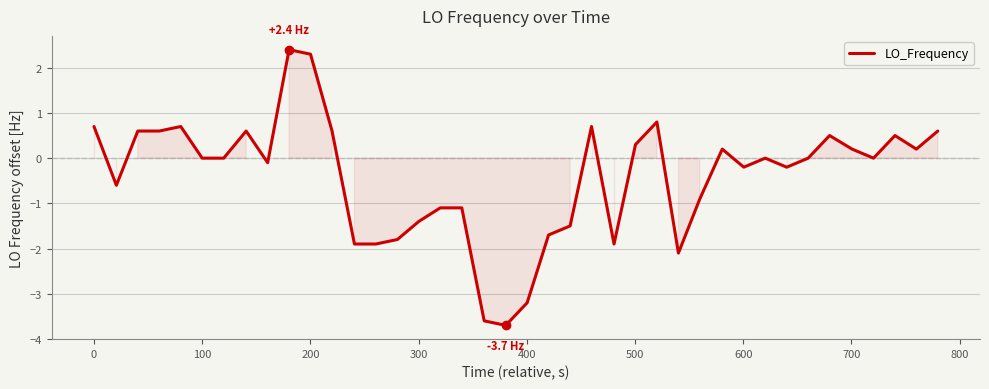

What is the minimum value shown in the chart?

-3.7